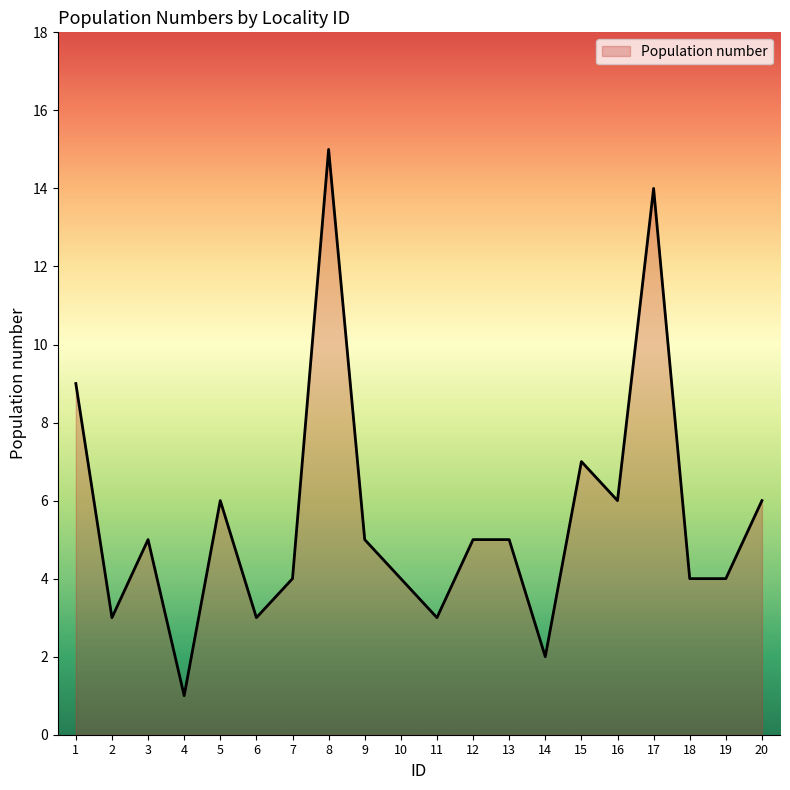

How many lines are shown in the chart?

1